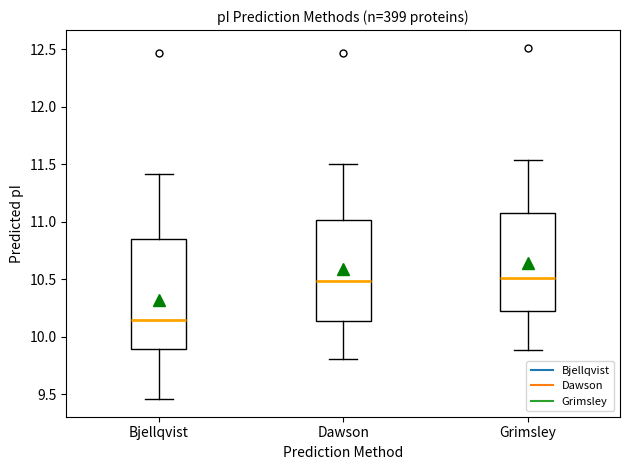

Reading left to right, transcribe this box plot: for each box, give where its median line is, the range the box spans, and where its two whiskers end, as read against the y-axis. The values are not printed on the chart, so give them approximately, as read against the axis.

Bjellqvist: median 10.15, box 9.90 to 10.85, whiskers 9.45 to 11.40
Dawson: median 10.50, box 10.15 to 11.00, whiskers 9.80 to 11.50
Grimsley: median 10.50, box 10.25 to 11.05, whiskers 9.90 to 11.55